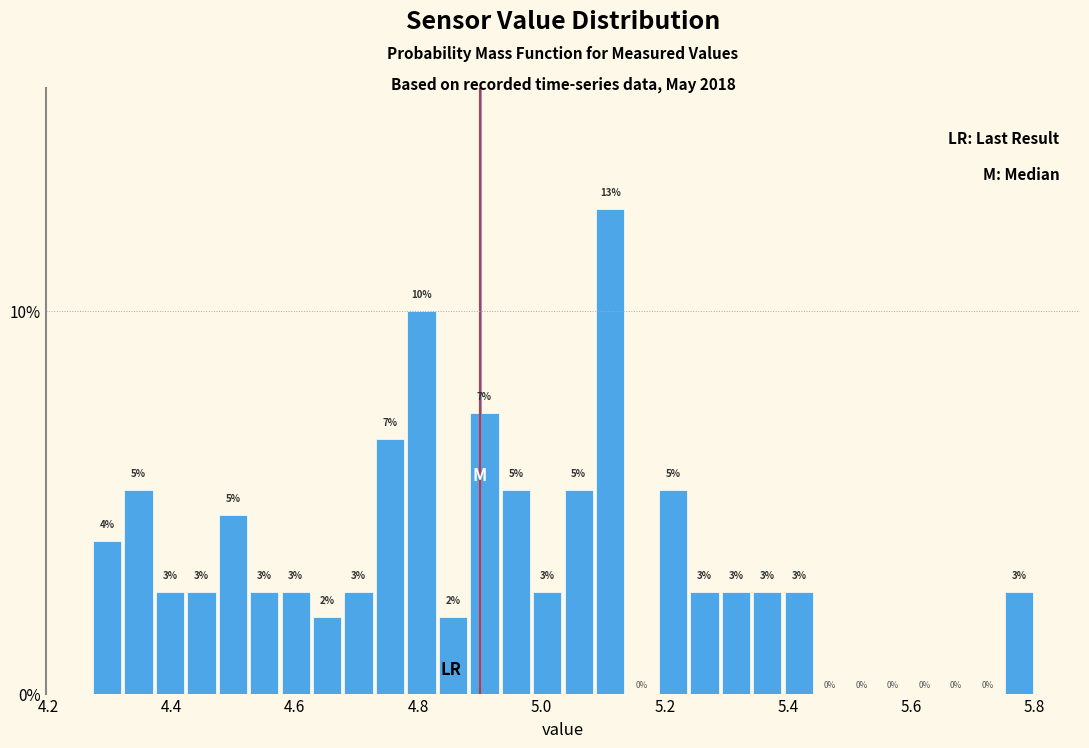

Around what value on the x-axis is the tallest bar? Give the approximate position of its centre, as read against the axis.

5.12